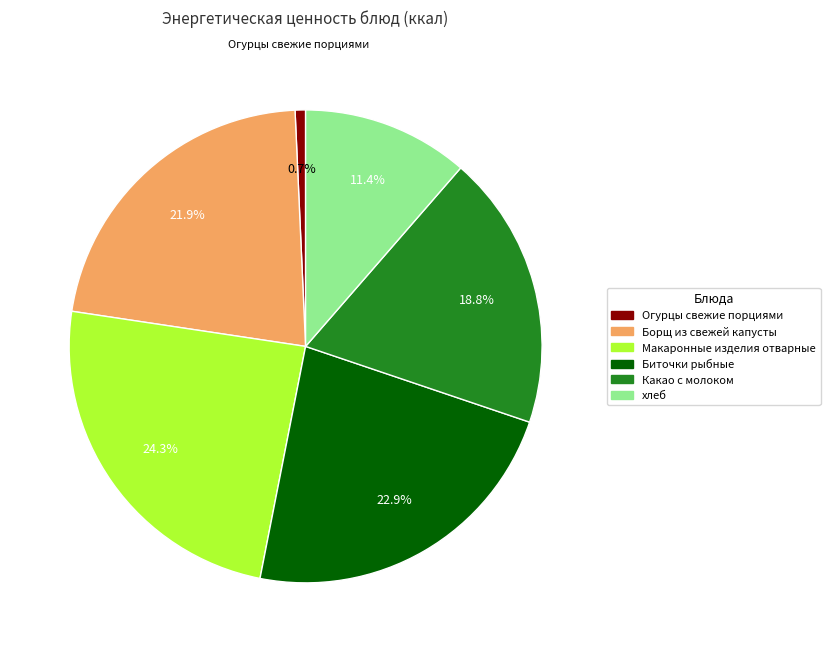

What portion of the pie excludes Макаронные изделия отварные?

75.7%